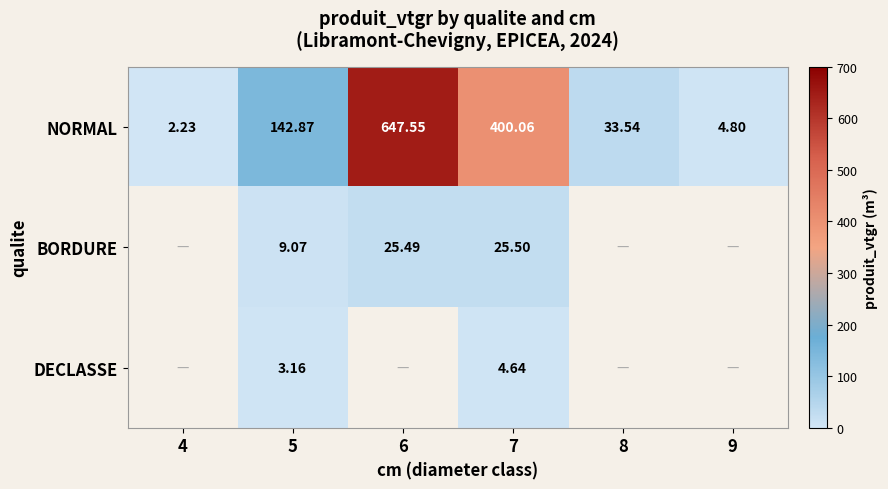

True or false: BORDURE has a value of 2.8 at 5.

False